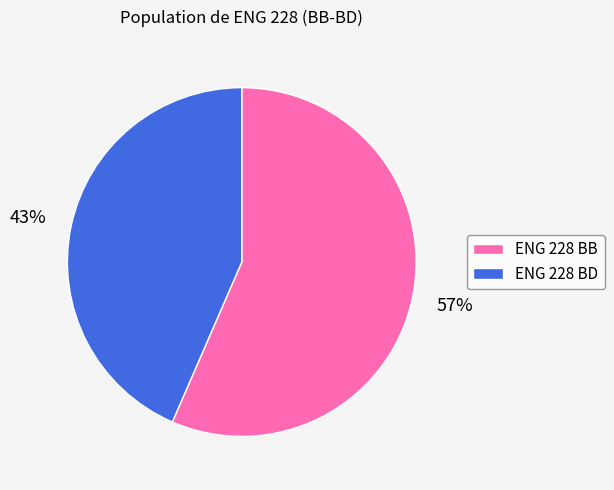

Which has a higher value, ENG 228 BD or ENG 228 BB?

ENG 228 BB